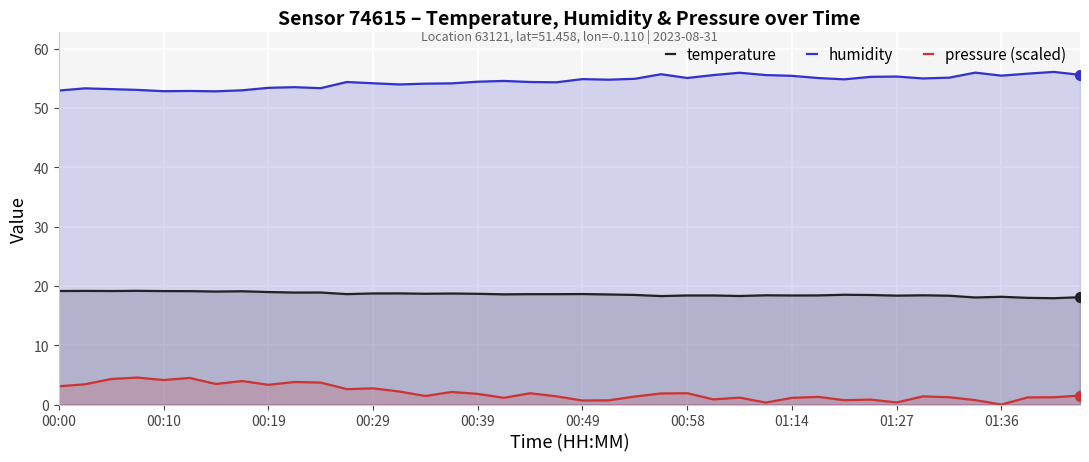

What is the total value across all series at 01:14?

74.9